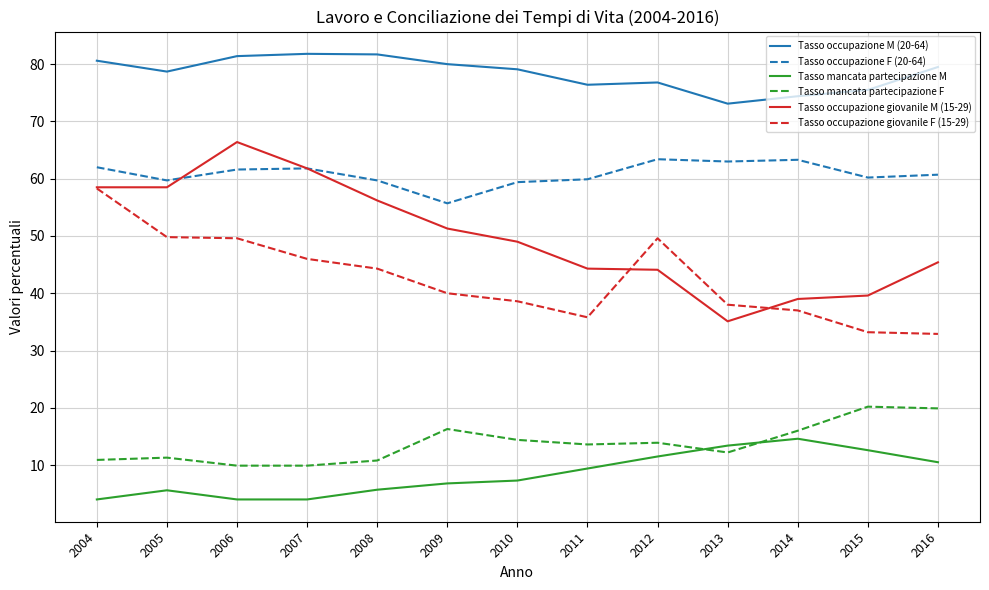

What is the difference between the maximum and second lowest values in the Tasso mancata partecipazione F series?

10.3